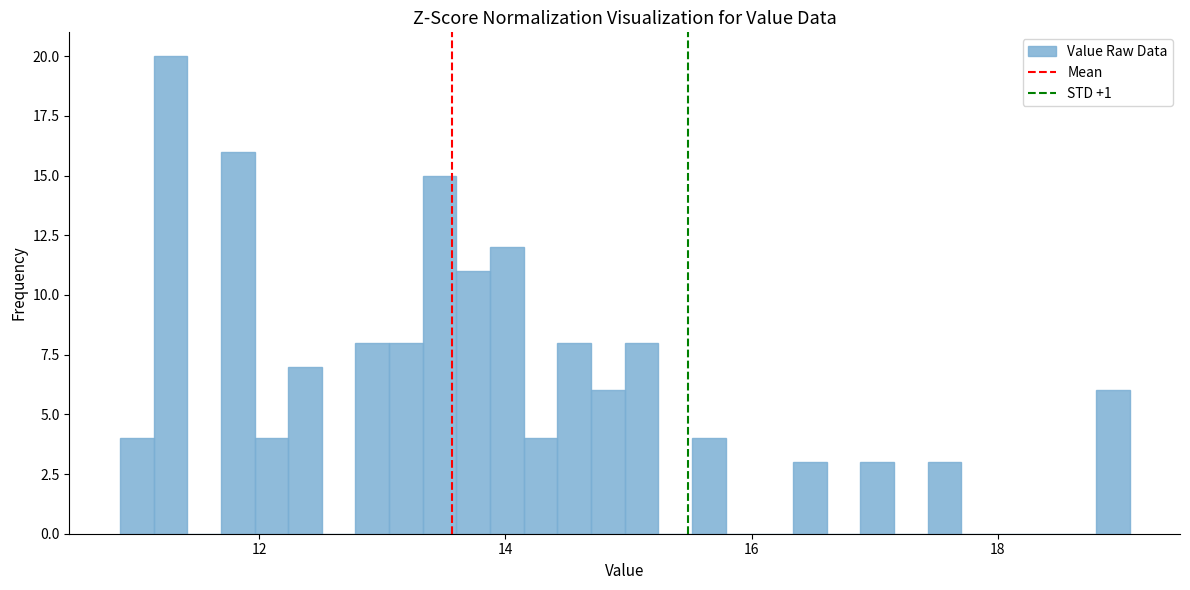

Around what value on the x-axis is the tallest bar? Give the approximate position of its centre, as read against the axis.

11.2